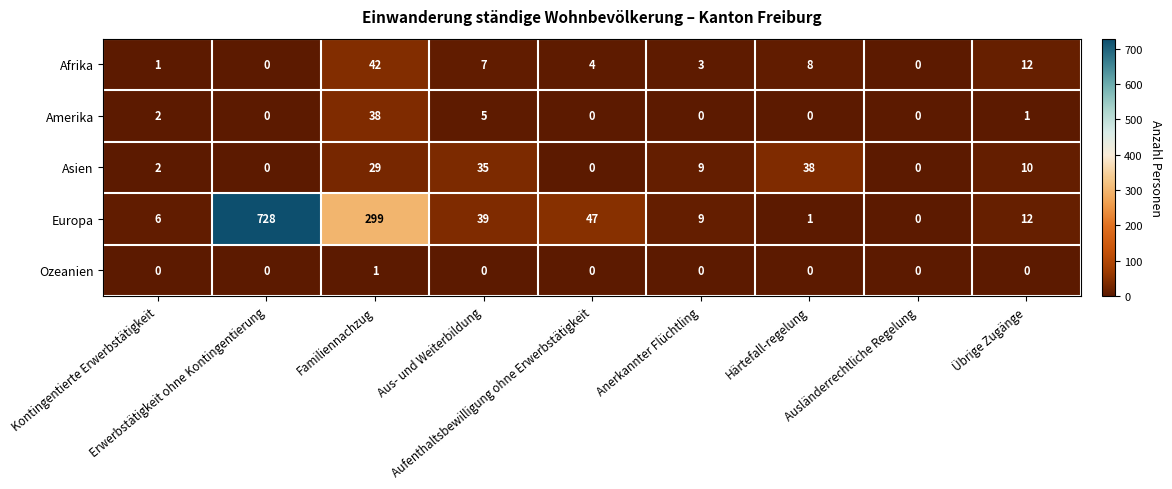

What is the difference between the maximum and minimum values in the Afrika series?

42